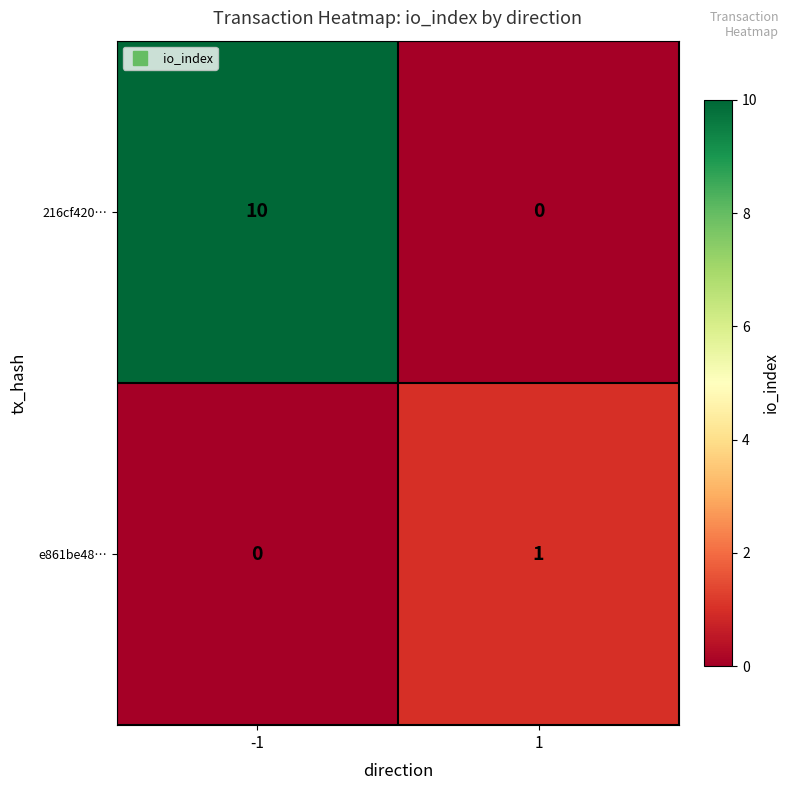

What is the difference between the 216cf420… values at -1 and 1?

10